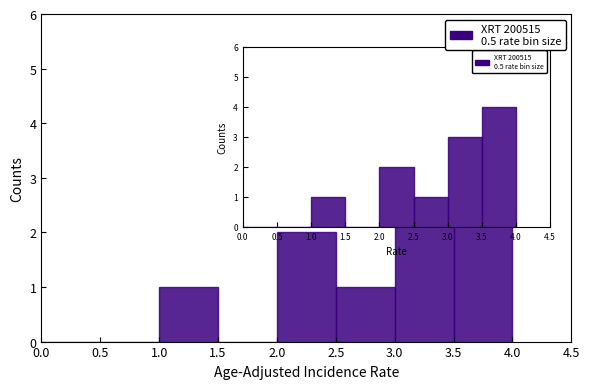

Which range on the x-axis has the tallest bar?

3.5 to 4.0